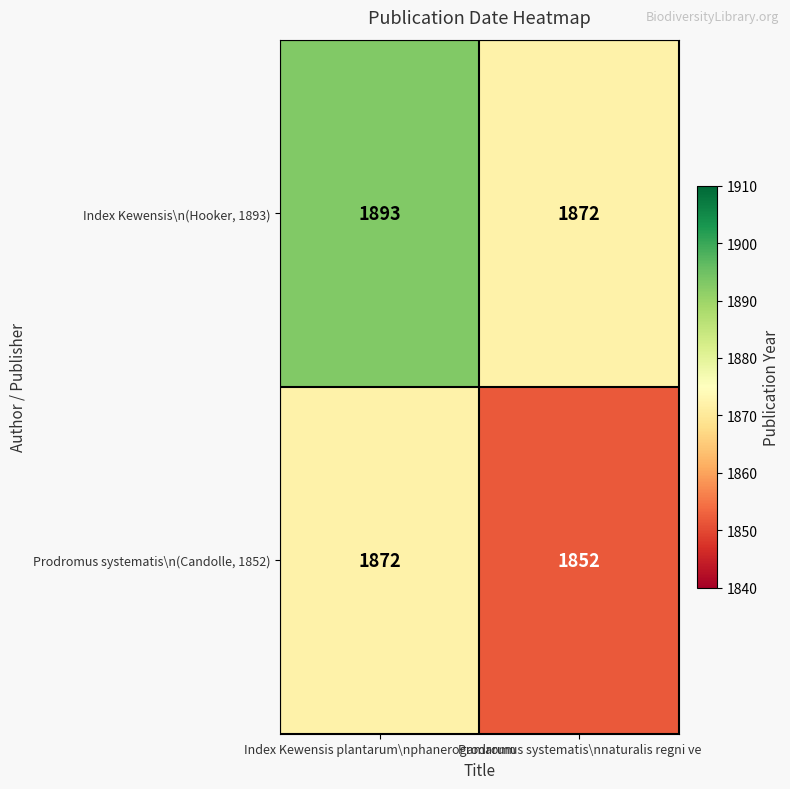

The Index Kewensis\n(Hooker, 1893) series shows 1893 at Index Kewensis plantarum\nphanerogamarum. True or false?

True